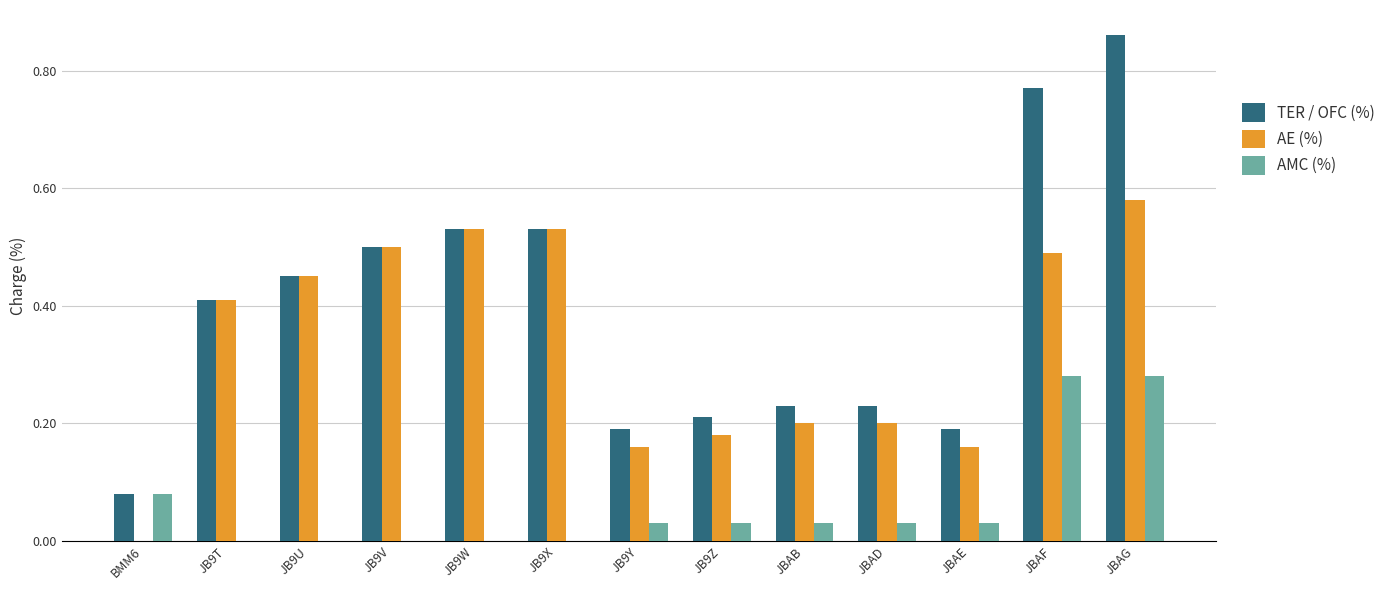

What are all the series names shown in the legend?

TER / OFC (%), AE (%), AMC (%)